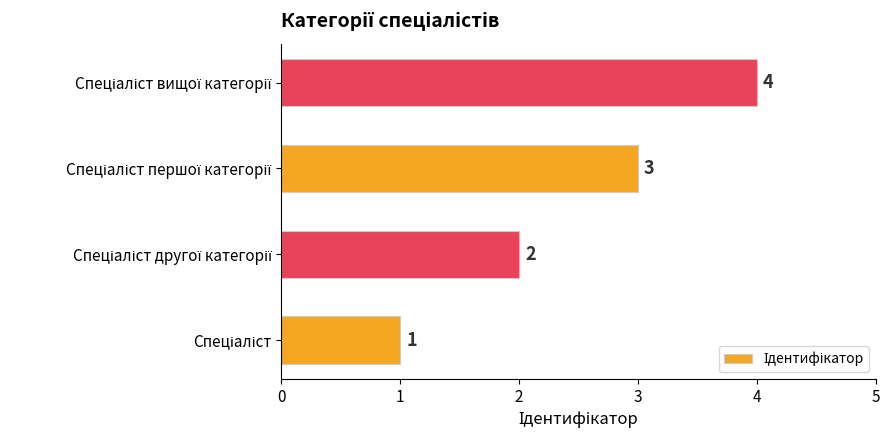

What is the sum of all values?

10